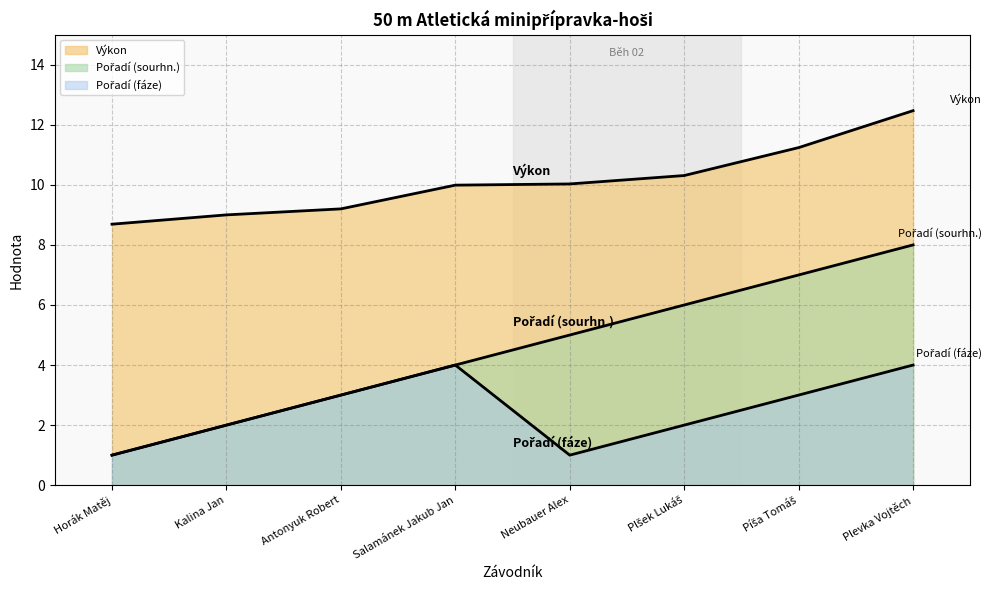

What is the value of the Výkon point at the 1st from the left?

8.7